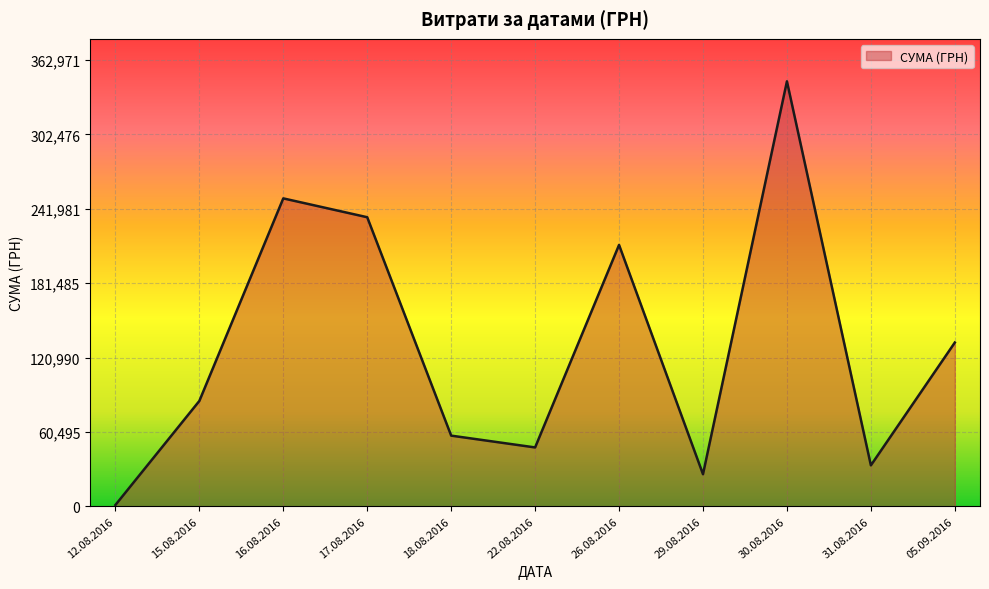

How many lines are shown in the chart?

1